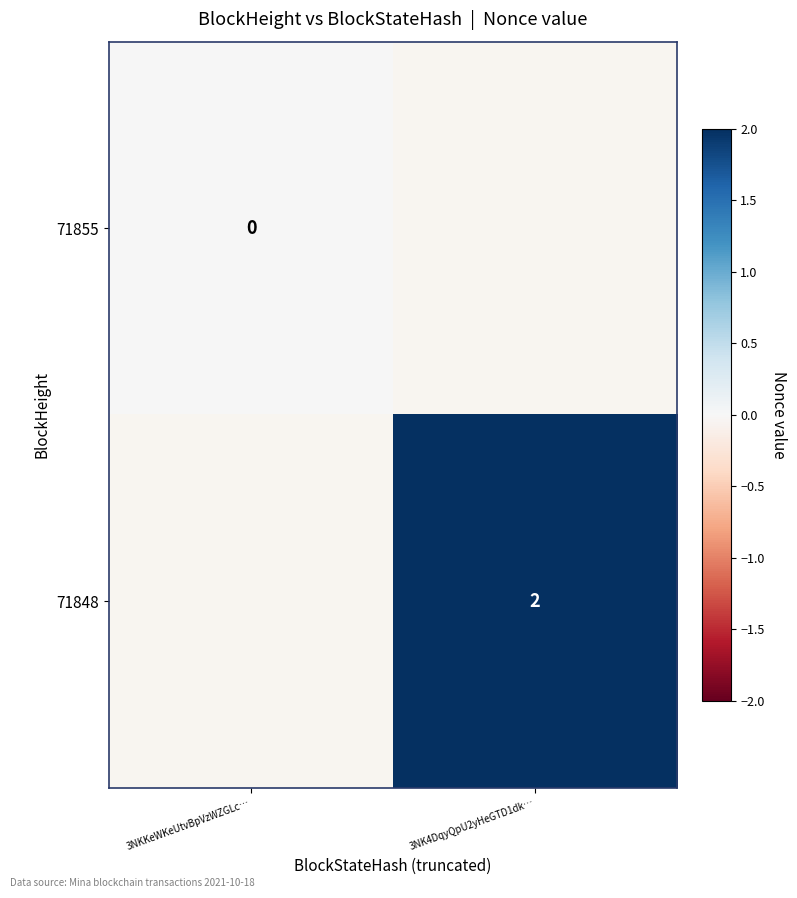

True or false: 71848 has a value of 3 at 3NK4DqyQpU2yHeGTD1dk….

False